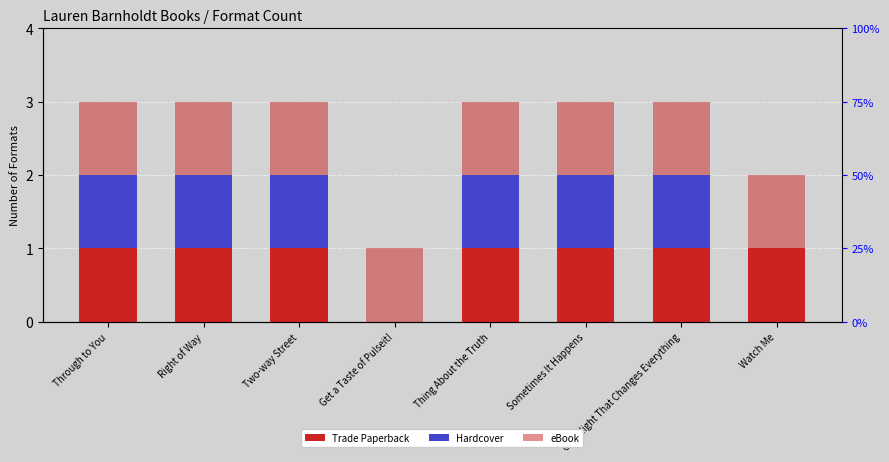

What is the label of the 1st bar from the right?

Watch Me